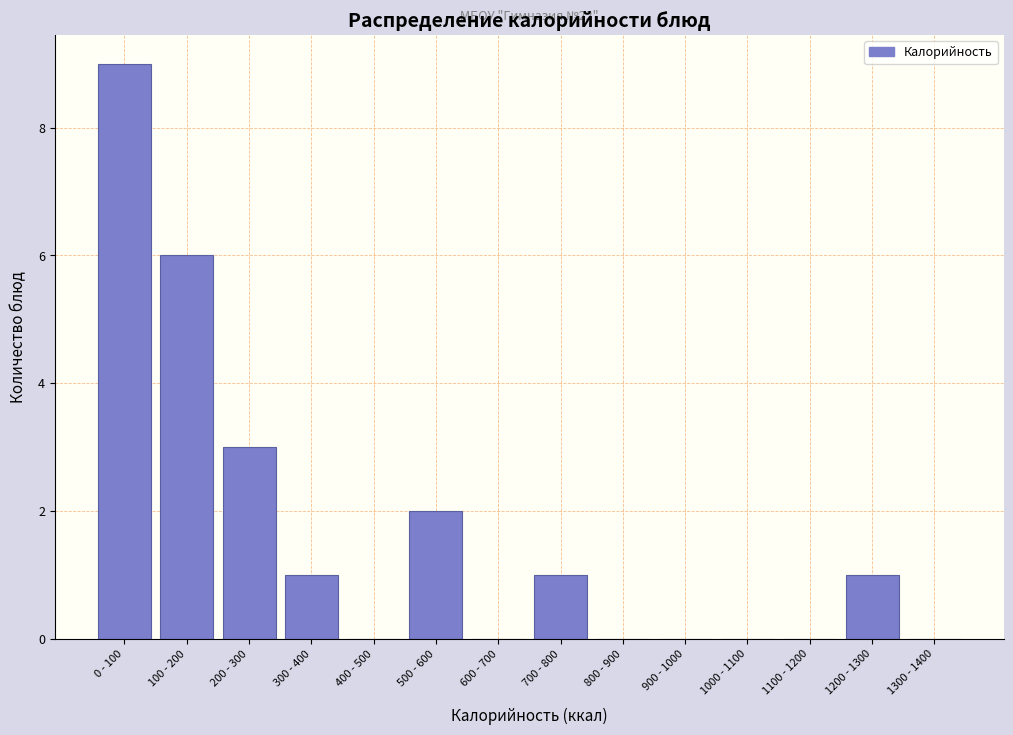

Reading left to right, what are all the values shown in this chart?

0 - 100=9	100 - 200=6	200 - 300=3	300 - 400=1	400 - 500=0	500 - 600=2	600 - 700=0	700 - 800=1	800 - 900=0	900 - 1000=0	1000 - 1100=0	1100 - 1200=0	1200 - 1300=1	1300 - 1400=0